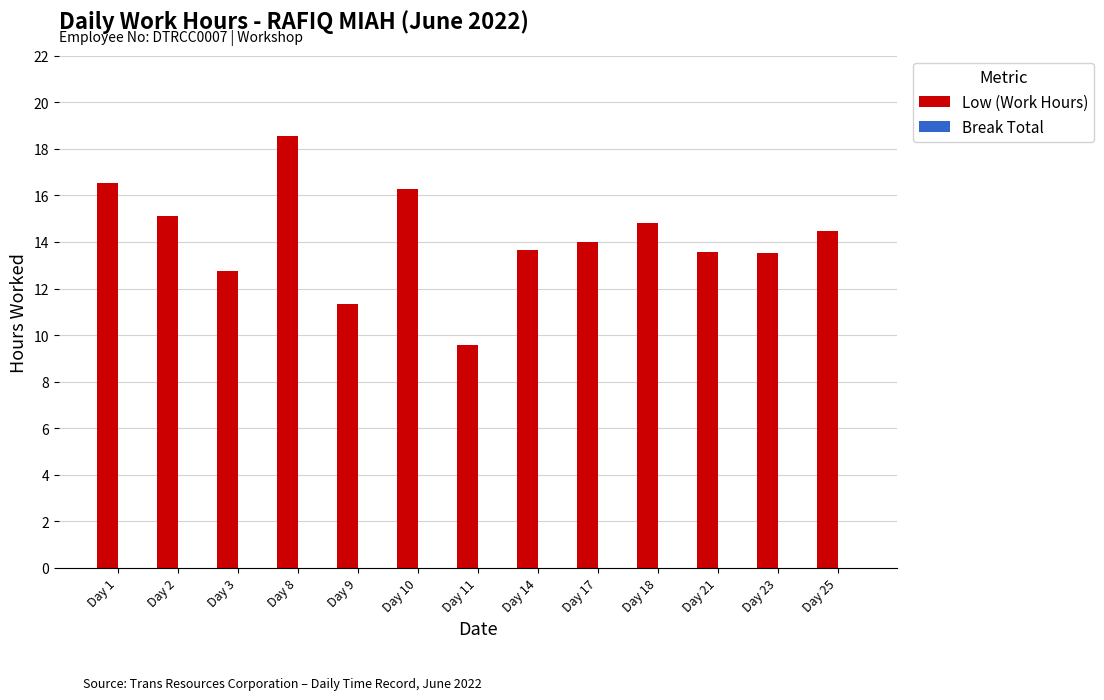

Are the bars grouped side by side (vs. stacked)?

No